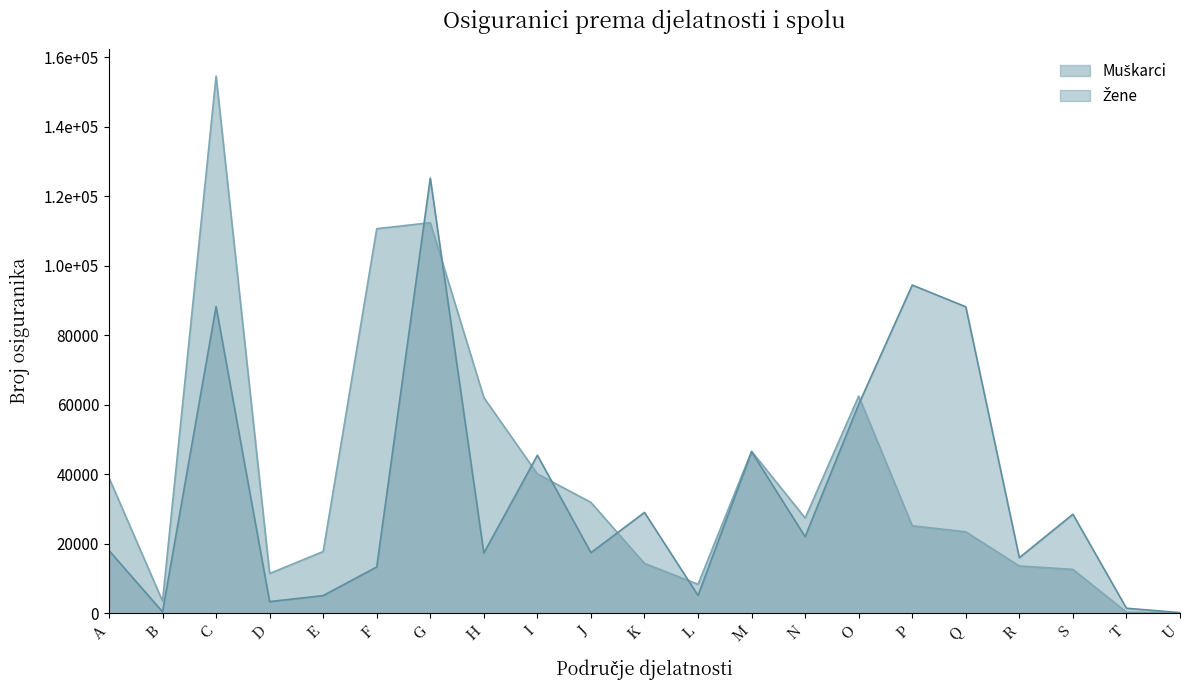

The value of Muškarci at C is 154579. True or false?

True